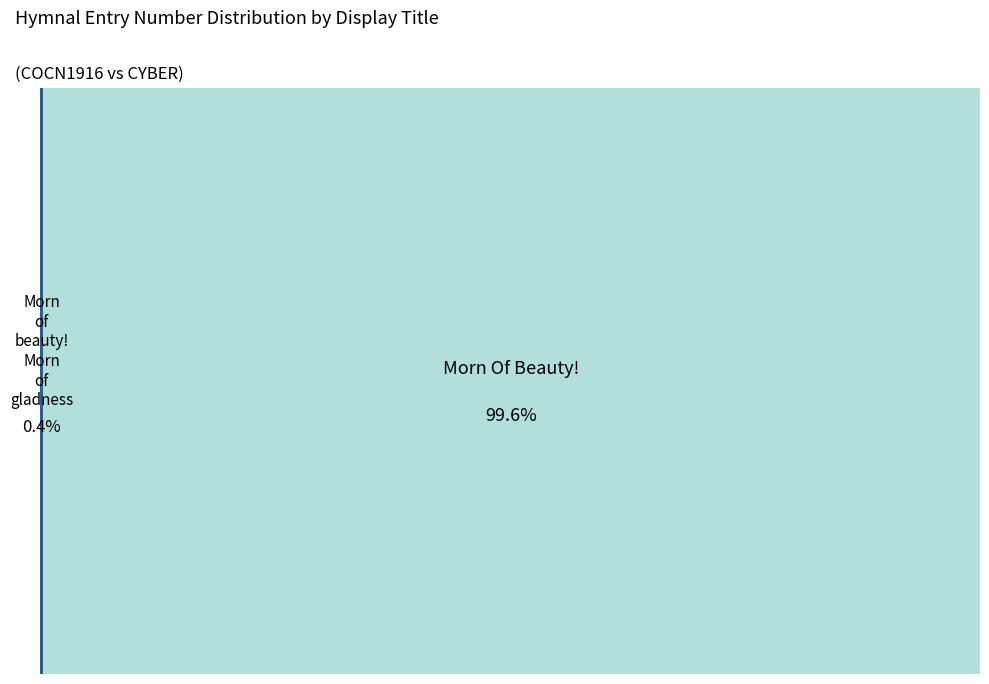

Which slice is the largest?

Morn Of Beauty!